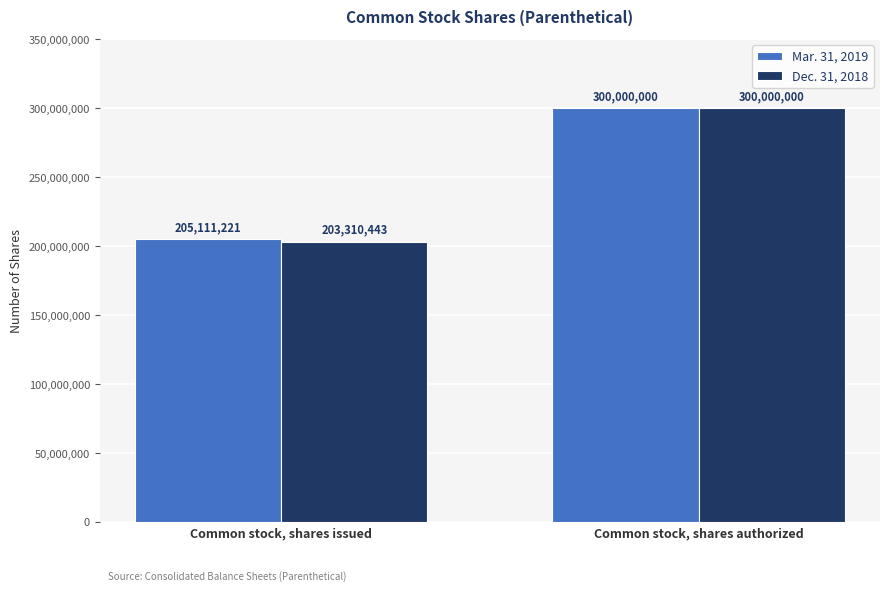

Is the value of Mar. 31, 2019 at Common stock, shares issued greater than the value of Dec. 31, 2018 at Common stock, shares issued?

Yes